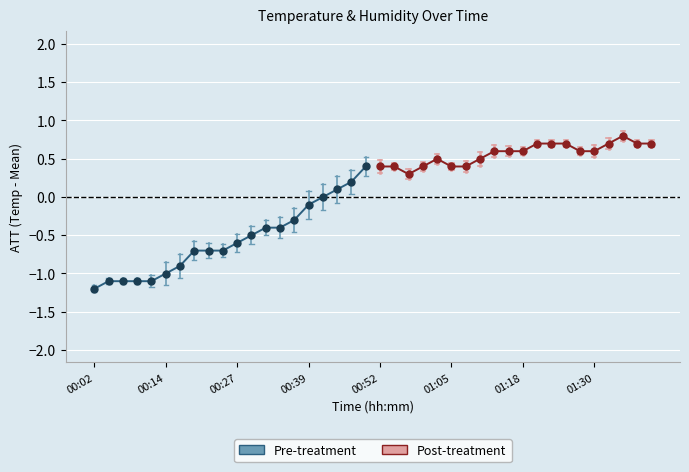

What is the average value of the Pre-treatment series?

-0.6